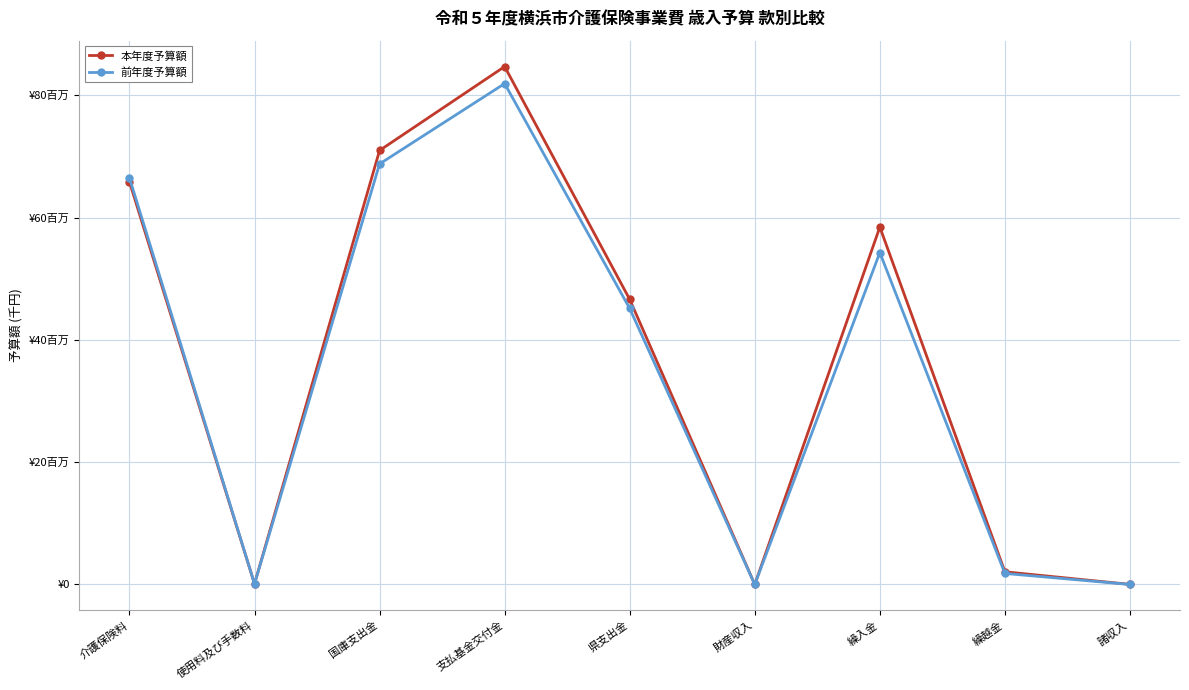

List the series in order of their overall mean, lowest first.

前年度予算額, 本年度予算額